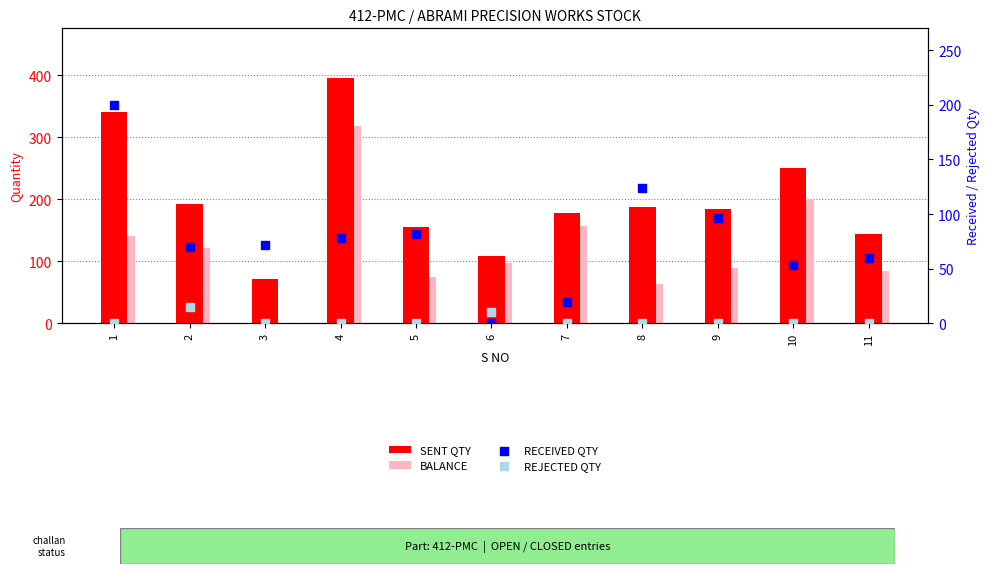

Is the value of BALANCE at 9 greater than the value of RECEIVED QTY at 7?

Yes